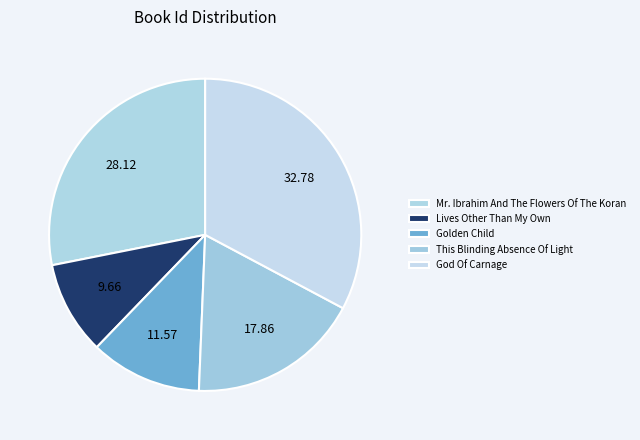

How many slices are in this pie chart?

5